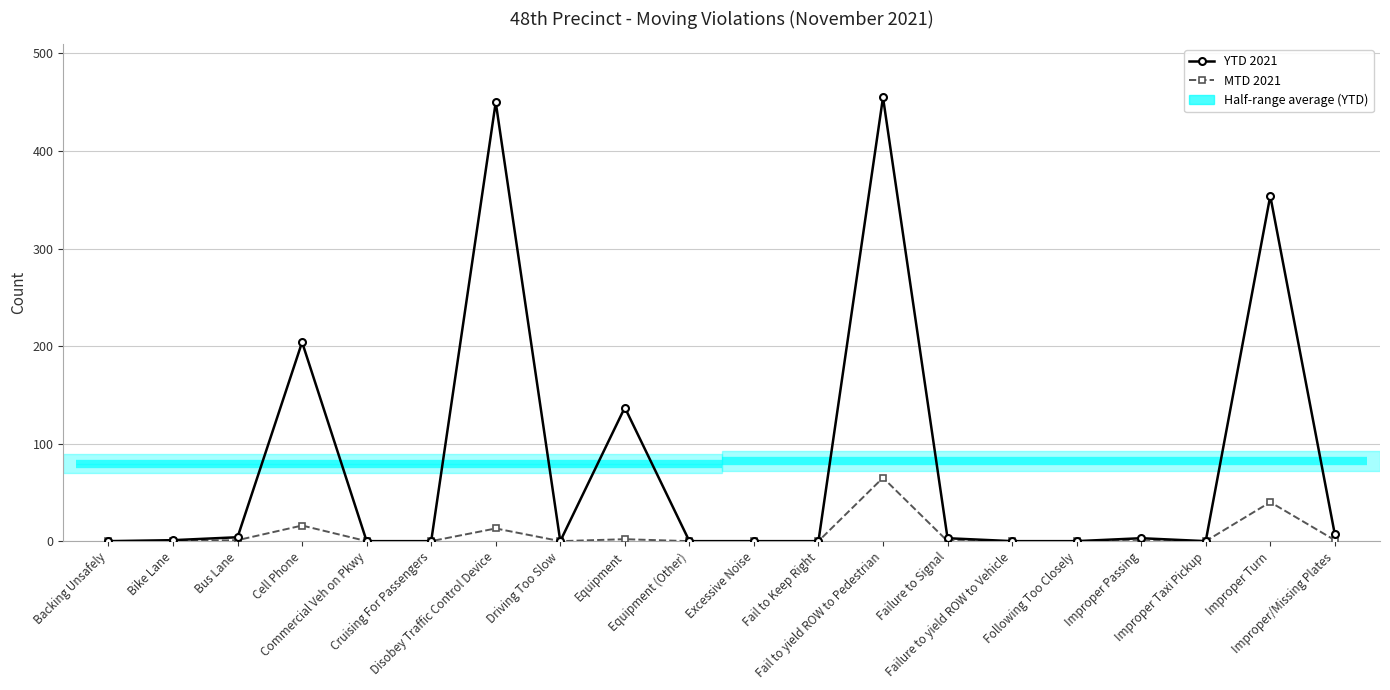

At which label is MTD 2021 closest to 32?

Improper Turn